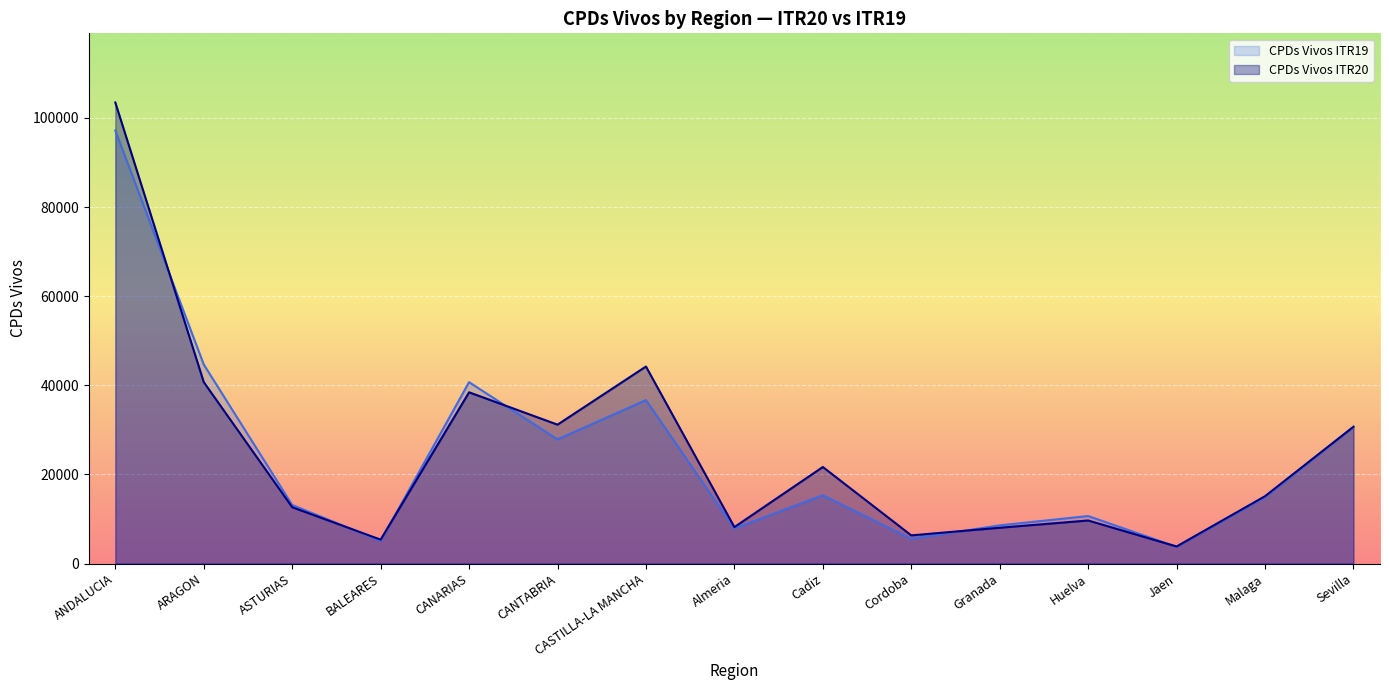

Reading right to left, what are all the values shown in this chart?

CPDs Vivos ITR20: Sevilla=30696	Malaga=15106	Jaen=3821	Huelva=9656	Granada=8029	Cordoba=6315	Cadiz=21660	Almeria=8174	CASTILLA-LA MANCHA=44210	CANTABRIA=31162	CANARIAS=38421	BALEARES=5357	ASTURIAS=12633	ARAGON=40708	ANDALUCIA=103457
CPDs Vivos ITR19: Sevilla=30620	Malaga=14876	Jaen=3737	Huelva=10653	Granada=8560	Cordoba=5540	Cadiz=15312	Almeria=7883	CASTILLA-LA MANCHA=36673	CANTABRIA=27853	CANARIAS=40691	BALEARES=5058	ASTURIAS=13137	ARAGON=44662	ANDALUCIA=97181